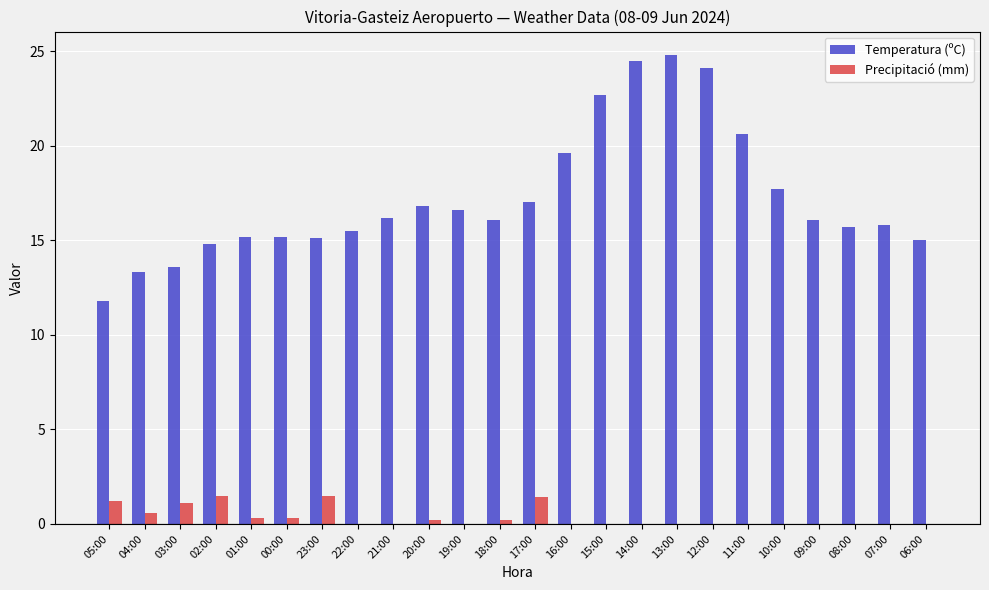

The Temperatura (ºC) series shows 24.8 at 13:00. True or false?

True